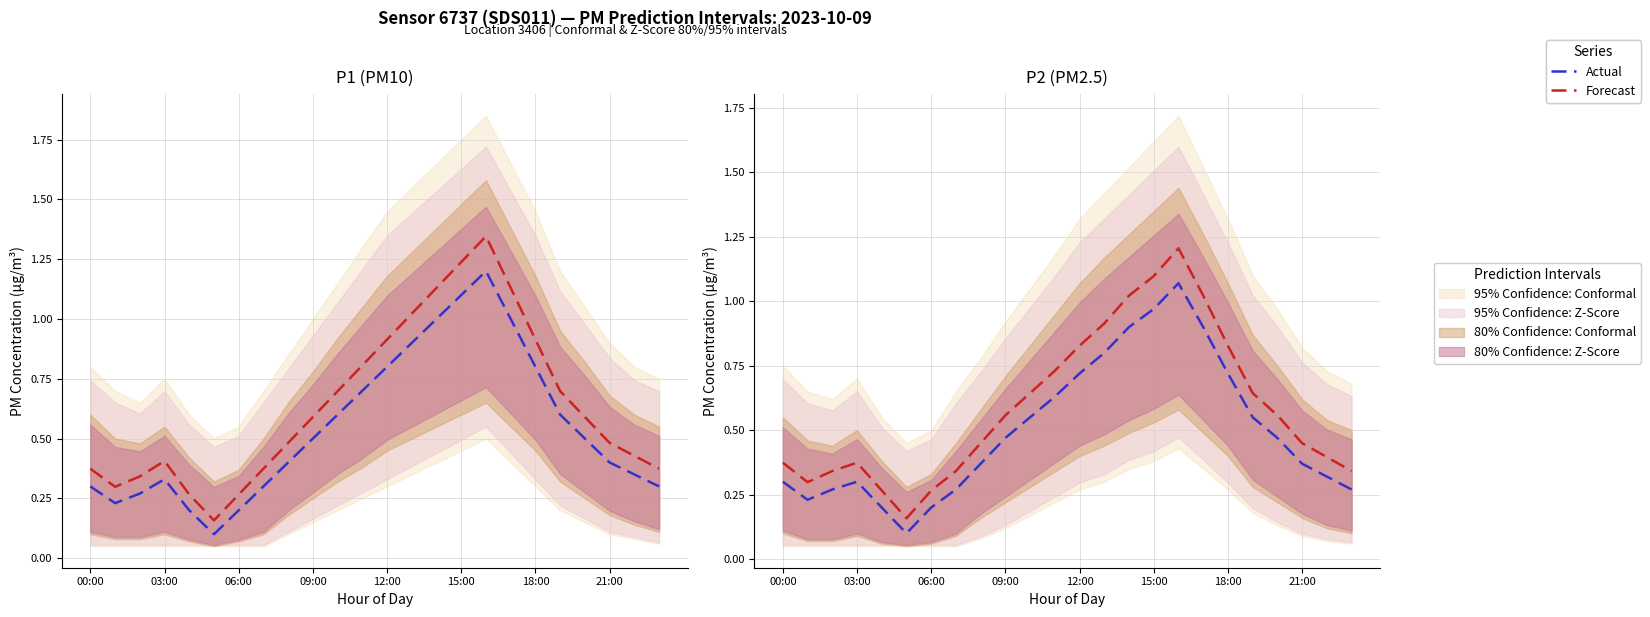

Between 15 and 13, which is larger?

15